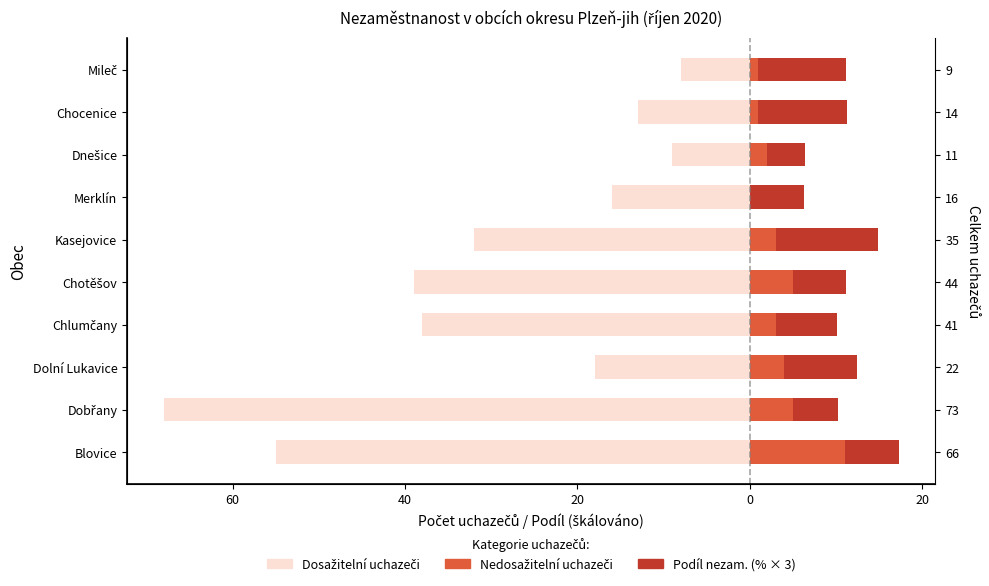

How many categories are shown in the chart?

10